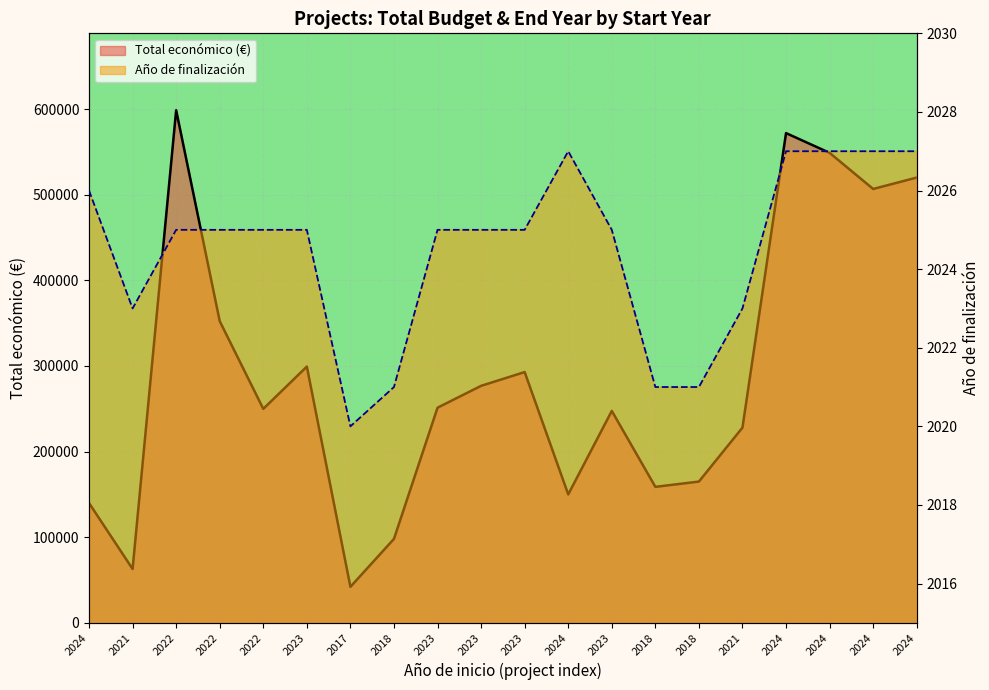

At 2024, list the series in order from largest to smallest.

Total económico (€), Año de finalización